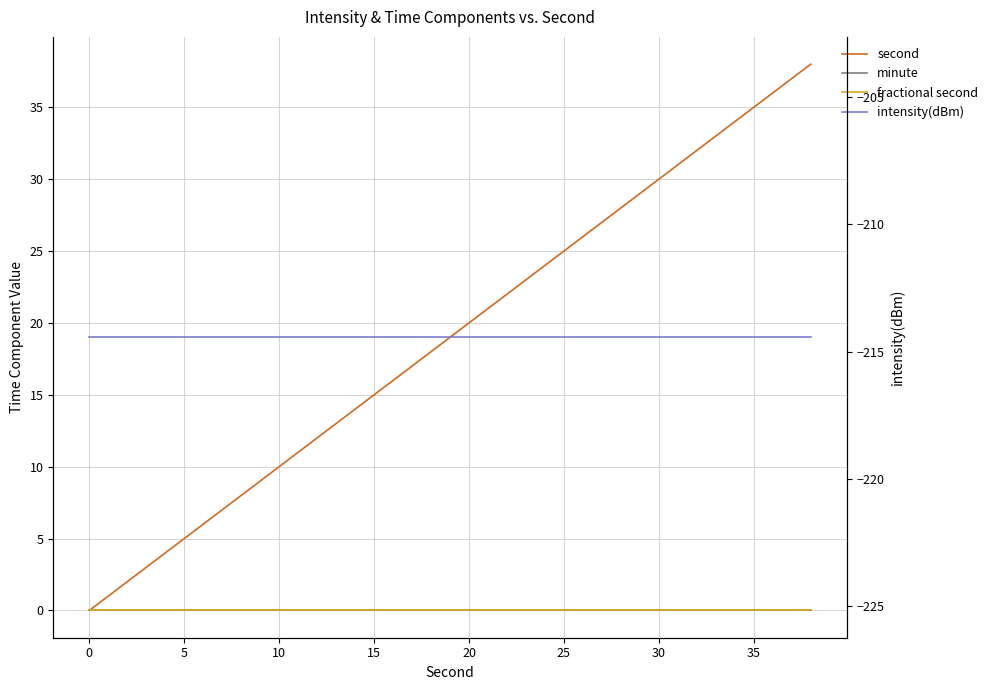

Does the chart display data point markers on the line(s)?

No